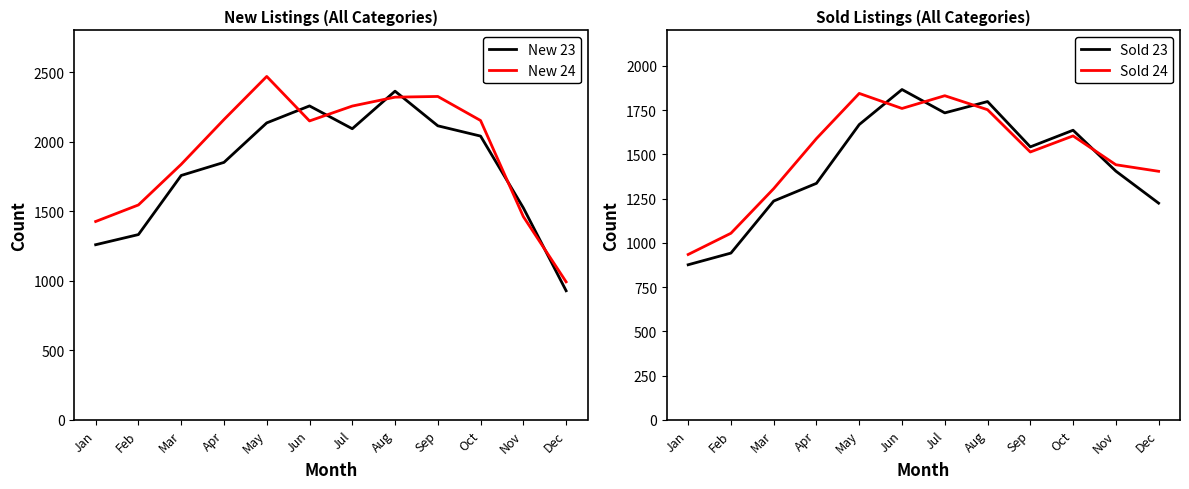

The value of New 24 at Aug is 2320. True or false?

True